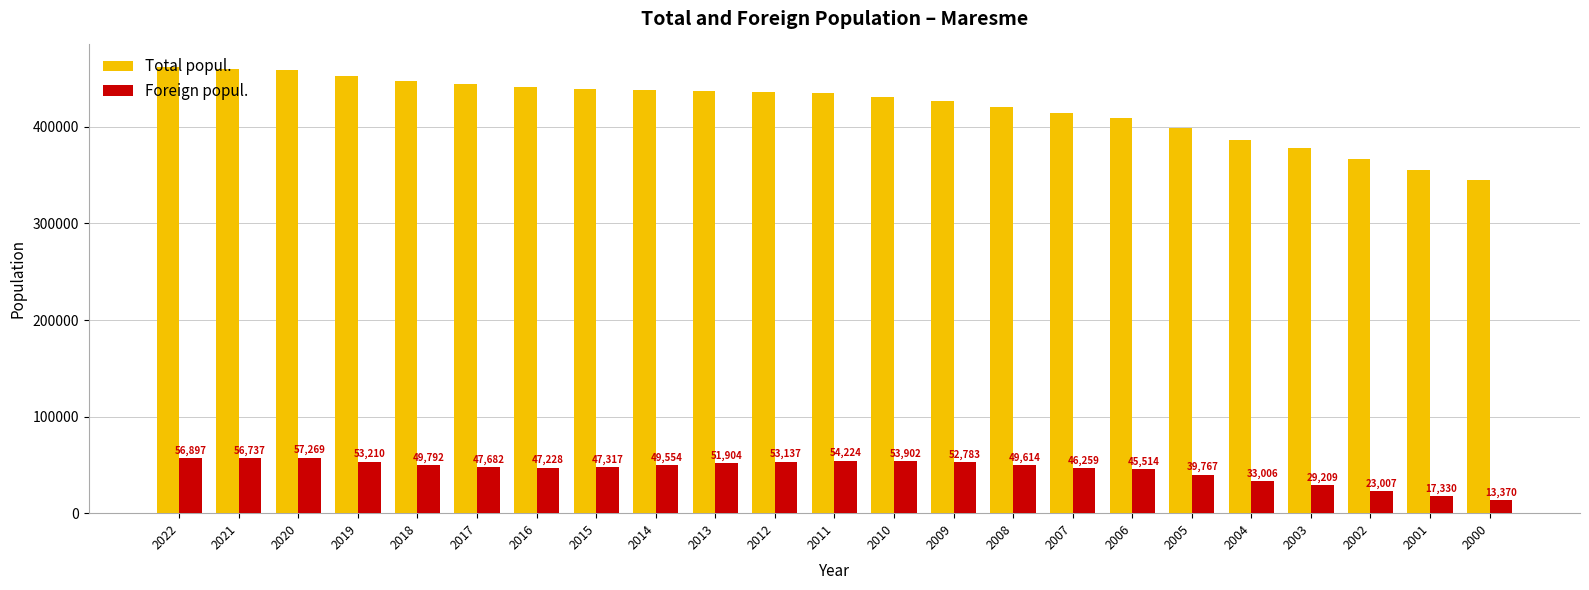

Rank the categories by Total popul. value from lowest to highest.

2000, 2001, 2002, 2003, 2004, 2005, 2006, 2007, 2008, 2009, 2010, 2011, 2012, 2013, 2014, 2015, 2016, 2017, 2018, 2019, 2020, 2021, 2022